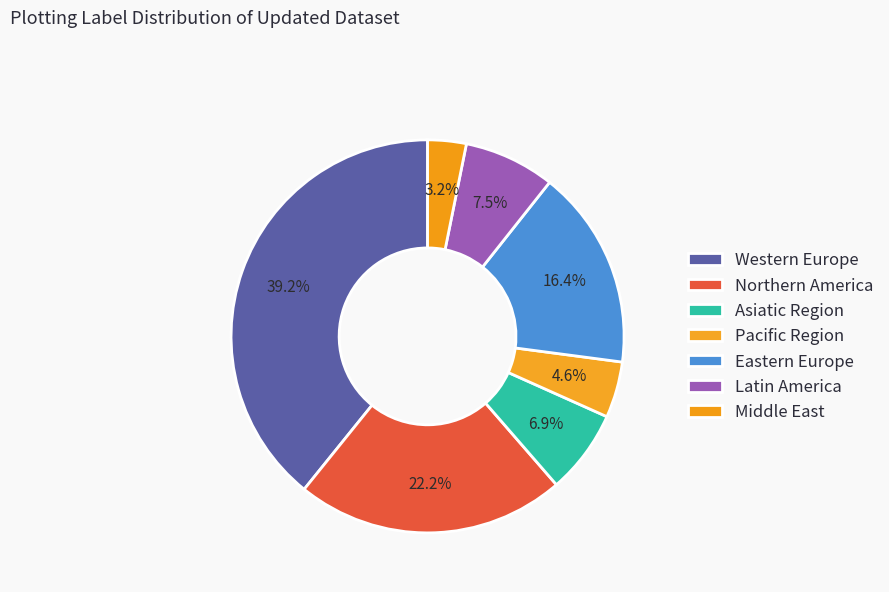

Does Asiatic Region represent more than half of the total?

No